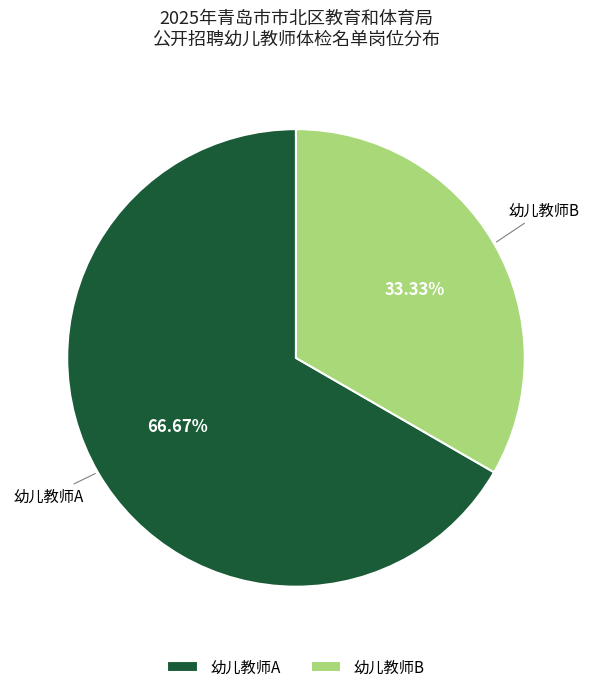

To the nearest percent, what is the difference between the largest and smallest slice percentages?

33%